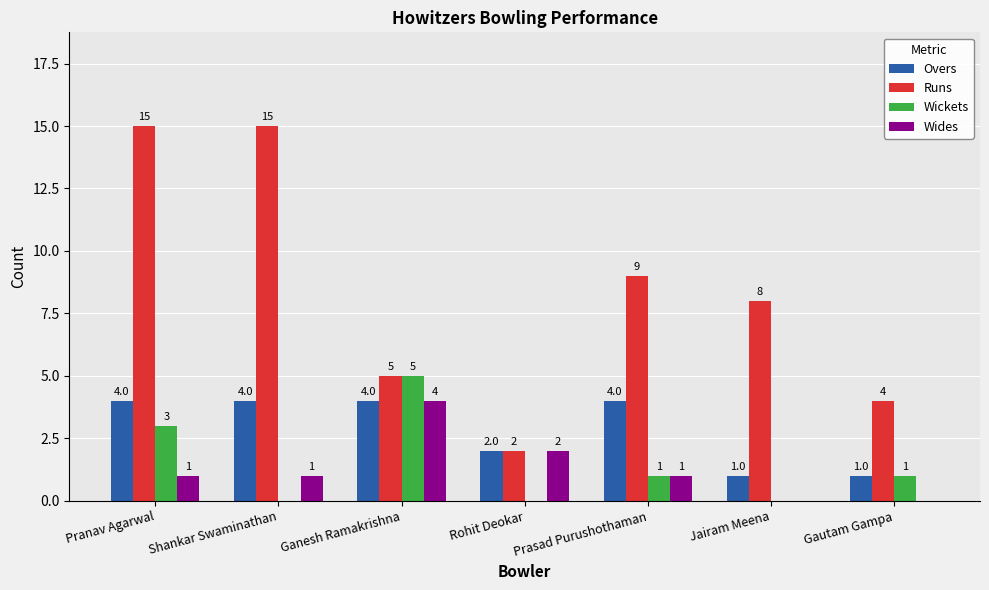

Which series changed the most between Shankar Swaminathan and Ganesh Ramakrishna?

Runs